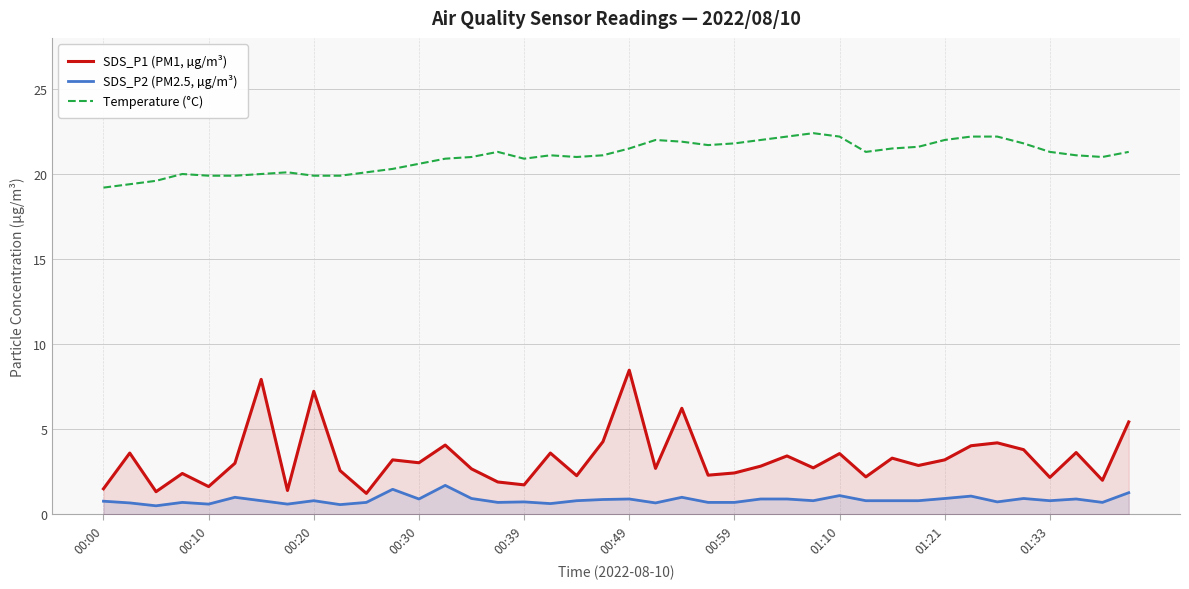

What is the highest value of the SDS_P2 (PM2.5, µg/m³) series?

1.7